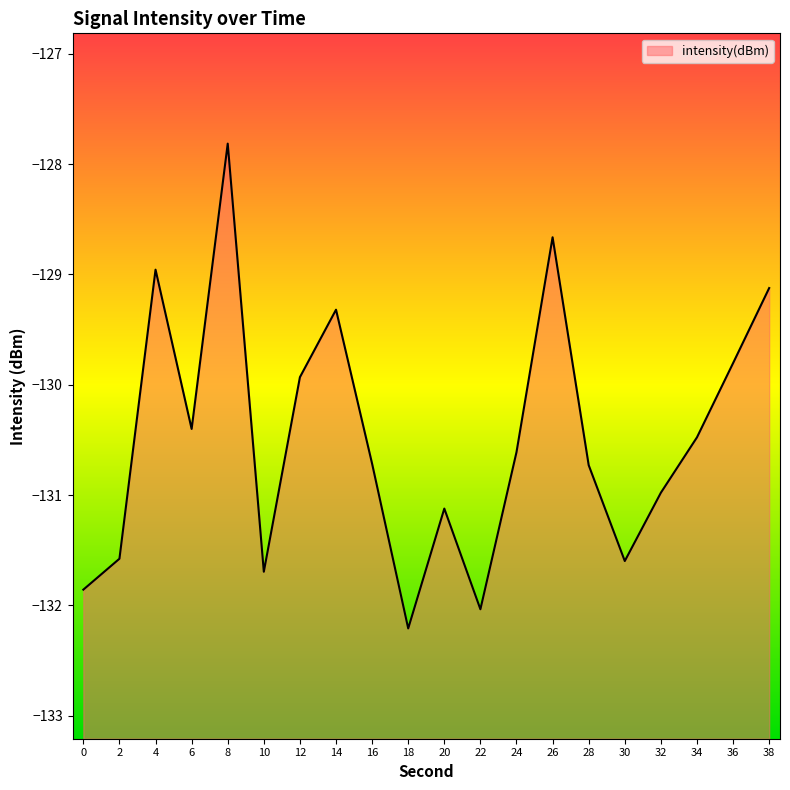

Where is the first local maximum?

4